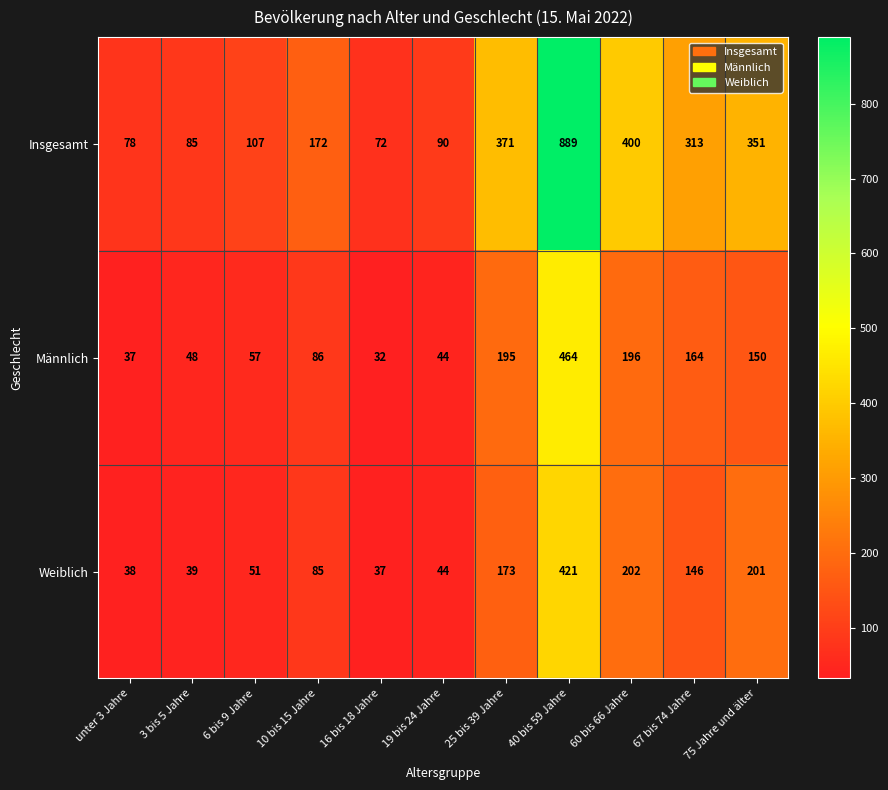

True or false: Weiblich has a value of 72 at 67 bis 74 Jahre.

False